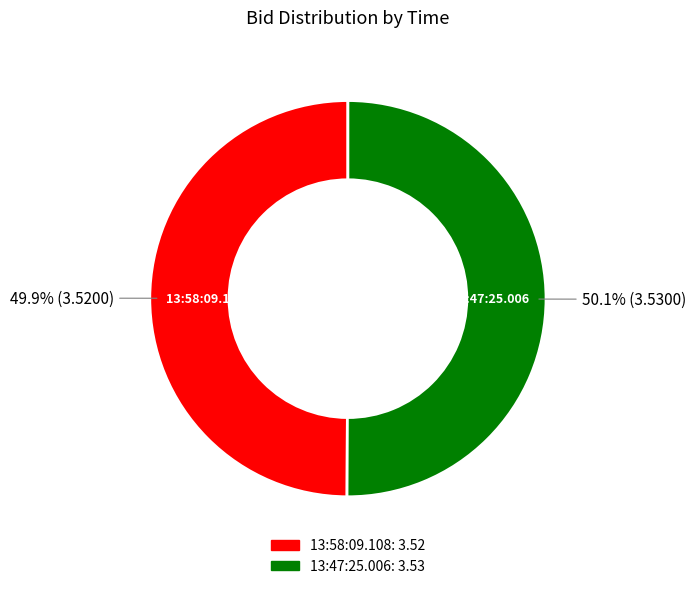

Is the sum of 13:47:25.006 and 13:58:09.108 greater than half?

Yes